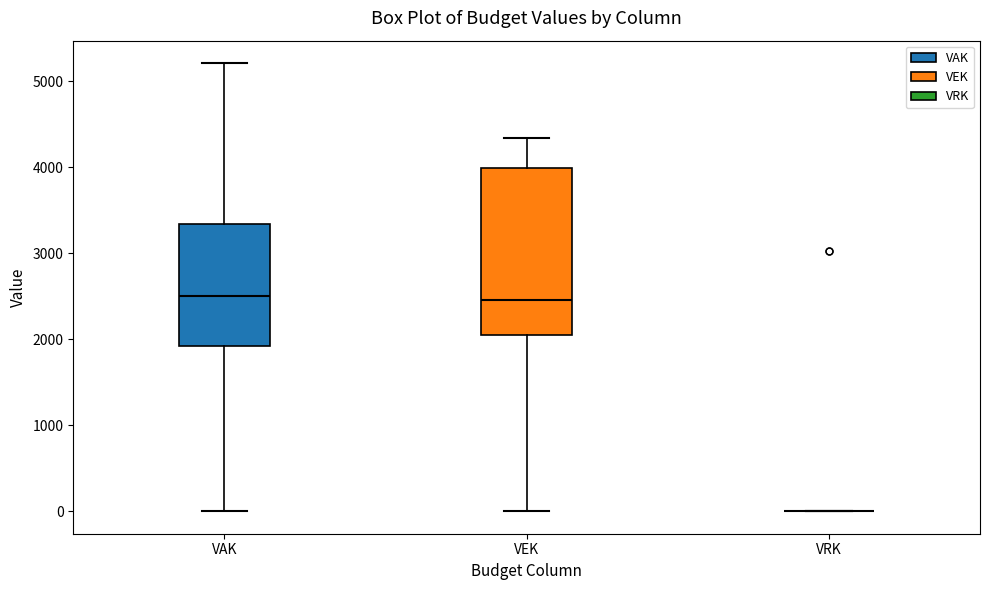

Reading left to right, read every box against the y-axis: the position of its median line, the range the box covers, and the ends of its whiskers. The values are not printed on the chart, so give them approximately, as read against the axis.

VAK: median 2500, box 1900 to 3300, whiskers 0 to 5200
VEK: median 2500, box 2000 to 4000, whiskers 0 to 4300
VRK: box collapsed to a line at 0, whiskers 0 to 0